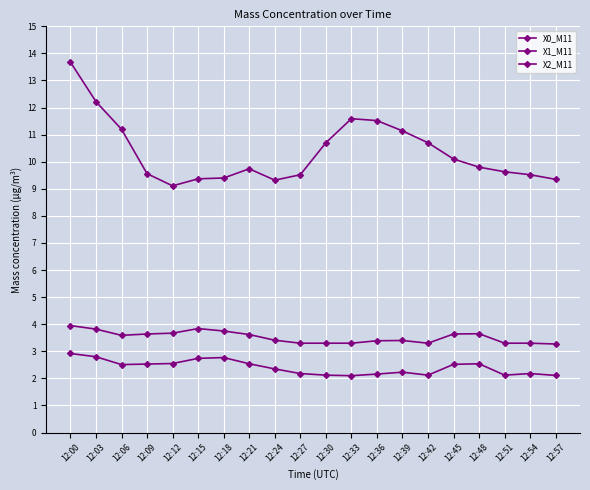

Reading right to left, extract all data points from this chart.

X0_M11: 12:57=9.3	12:54=9.5	12:51=9.6	12:48=9.8	12:45=10.1	12:42=10.7	12:39=11.1	12:36=11.5	12:33=11.6	12:30=10.7	12:27=9.5	12:24=9.3	12:21=9.7	12:18=9.4	12:15=9.4	12:12=9.1	12:09=9.6	12:06=11.2	12:03=12.2	12:00=13.7
X1_M11: 12:57=2.1	12:54=2.2	12:51=2.1	12:48=2.5	12:45=2.5	12:42=2.1	12:39=2.2	12:36=2.2	12:33=2.1	12:30=2.1	12:27=2.2	12:24=2.4	12:21=2.5	12:18=2.8	12:15=2.7	12:12=2.5	12:09=2.5	12:06=2.5	12:03=2.8	12:00=2.9
X2_M11: 12:57=3.3	12:54=3.3	12:51=3.3	12:48=3.6	12:45=3.6	12:42=3.3	12:39=3.4	12:36=3.4	12:33=3.3	12:30=3.3	12:27=3.3	12:24=3.4	12:21=3.6	12:18=3.8	12:15=3.8	12:12=3.7	12:09=3.6	12:06=3.6	12:03=3.8	12:00=4.0